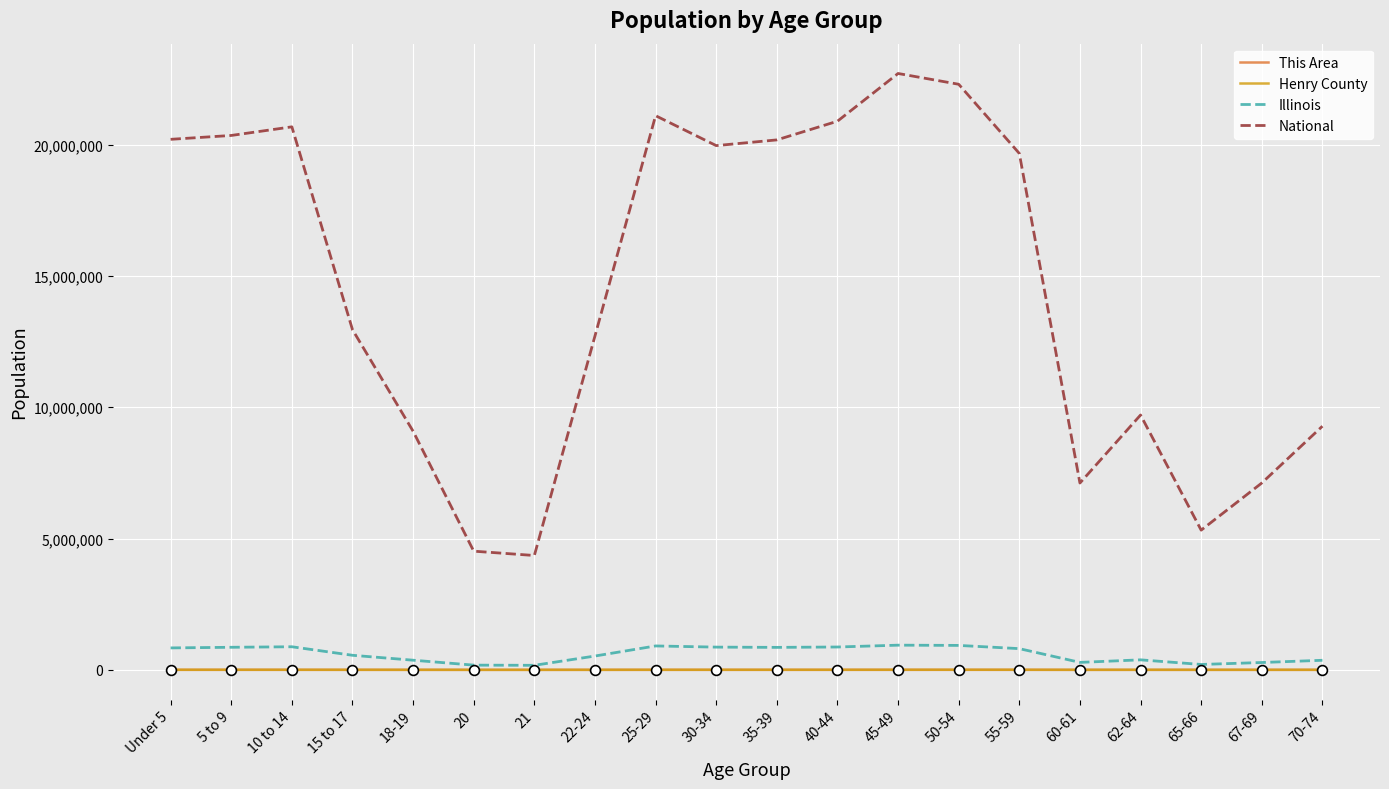

Which series changed the most between 30-34 and 62-64?

National